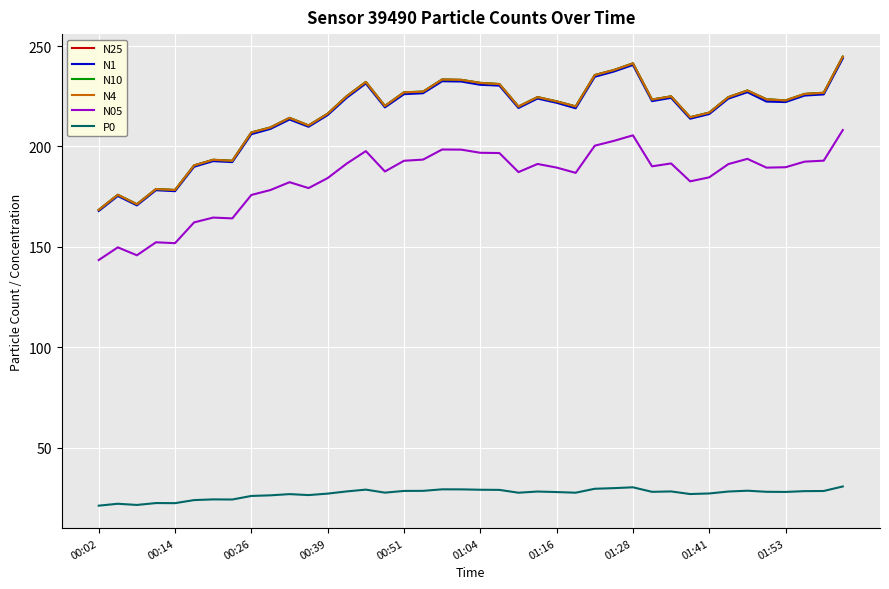

What are all the series names shown in the legend?

N25, N1, N10, N4, N05, P0